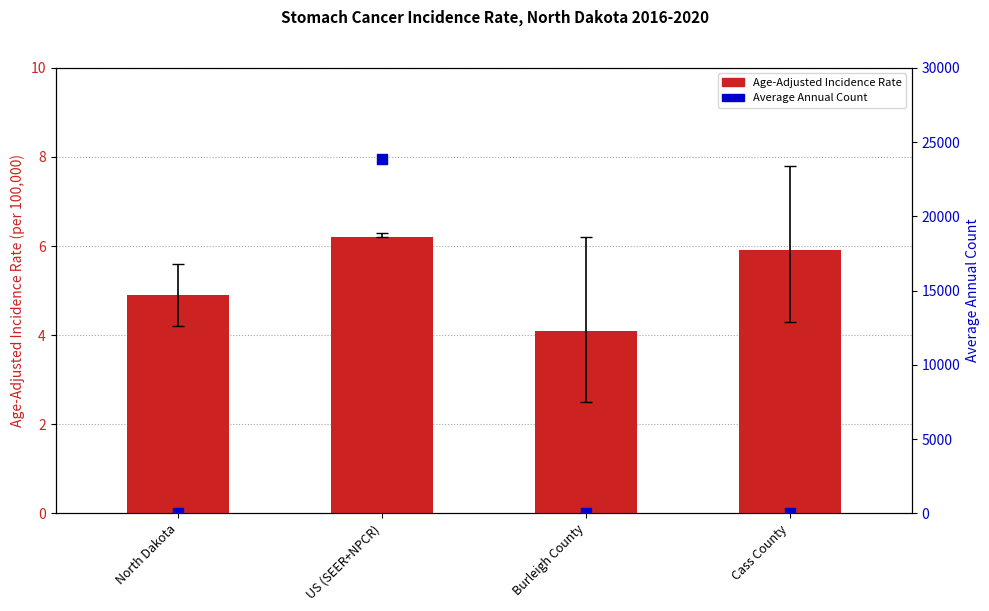

Which series reaches the minimum Y coordinate?

Age-Adjusted Incidence Rate